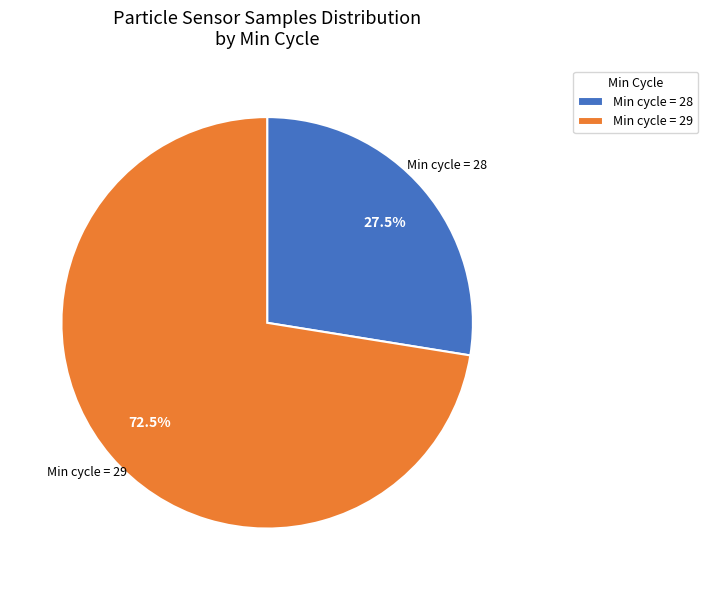

How many segments does this pie chart have?

2